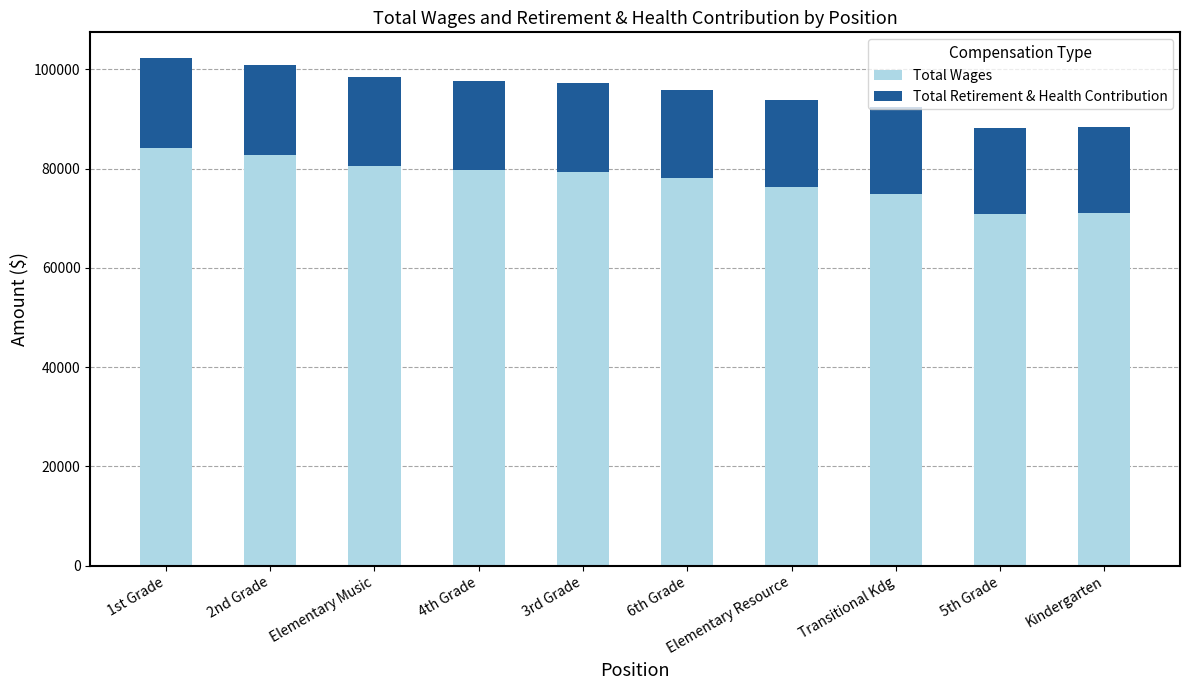

What is the sum of all Total Wages values?

777260